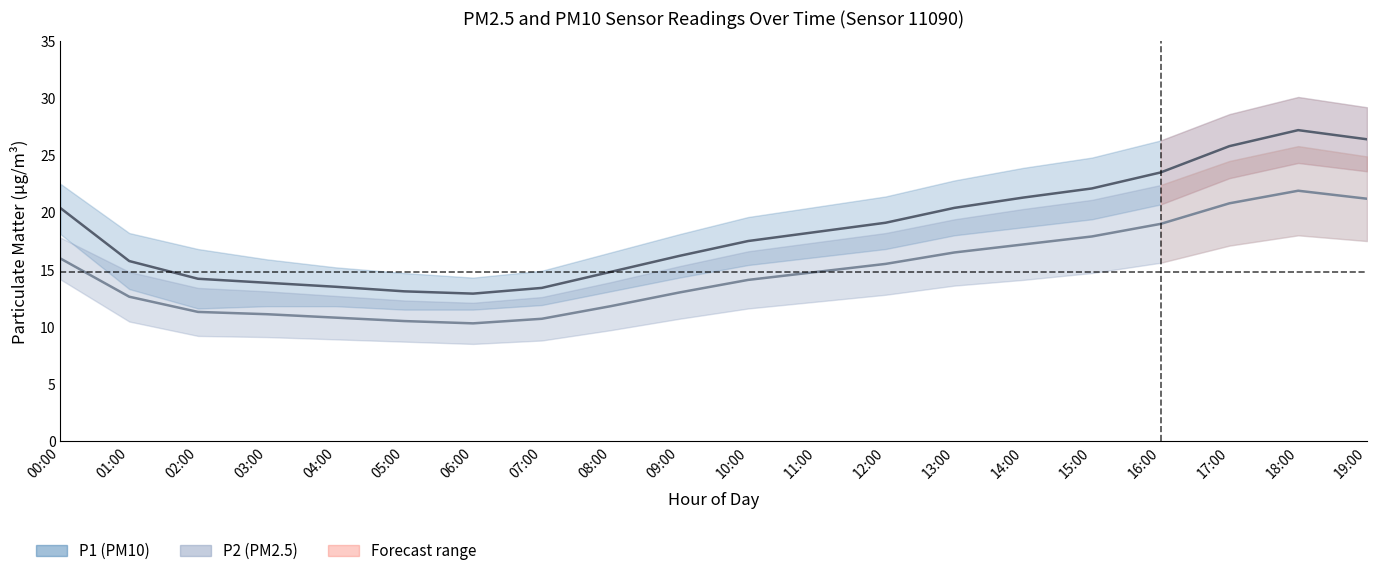

Count the number of data series in this chart.

2